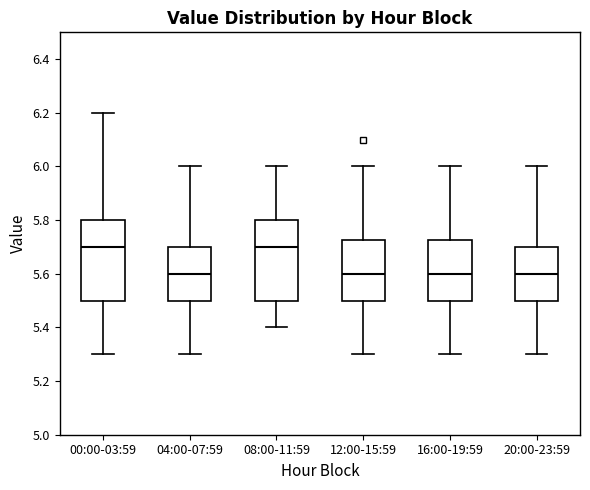

Where does the lower whisker of the box for 16:00-19:59 end on the y-axis? The values are not printed on the chart, so give them approximately, as read against the axis.

5.30